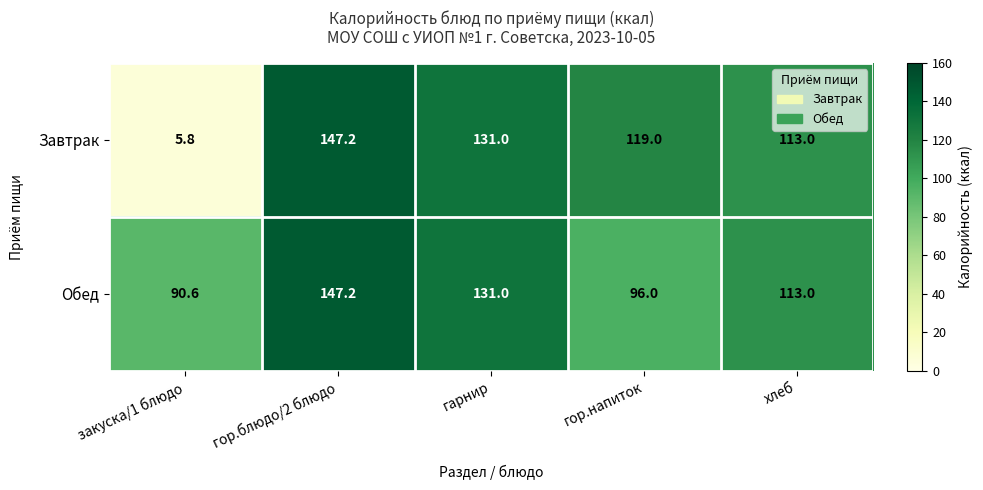

What is the sum of the Обед values at хлеб and гор.блюдо/2 блюдо?

260.2